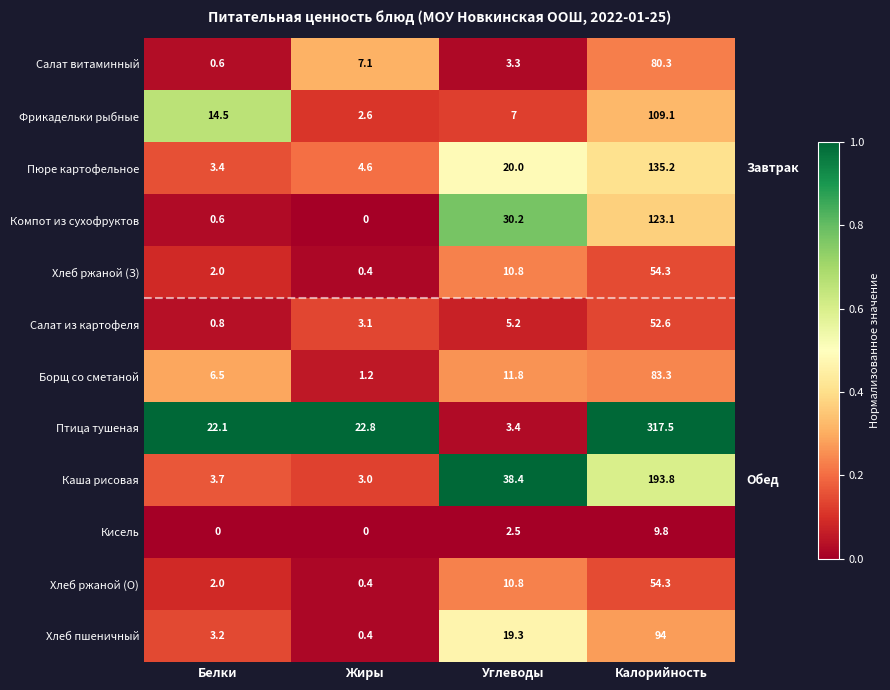

Which series changed the most between Белки and Жиры?

Фрикадельки рыбные